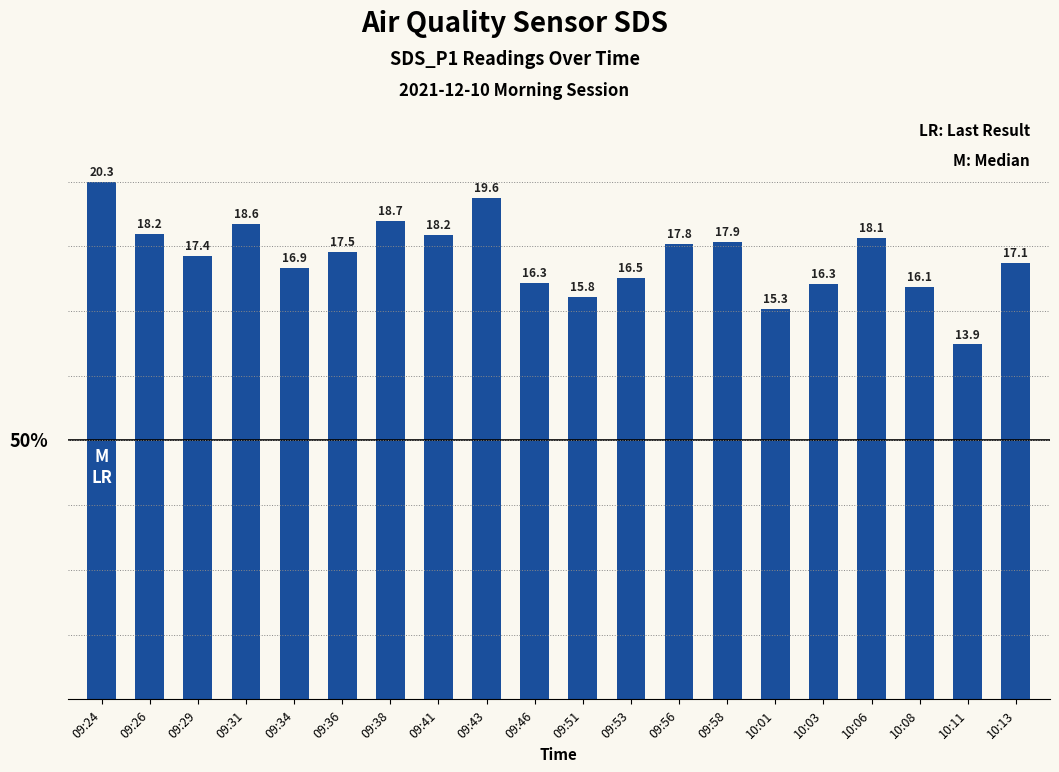

Approximately how many times larger is the value at 09:58 compared to 10:06?

1.0